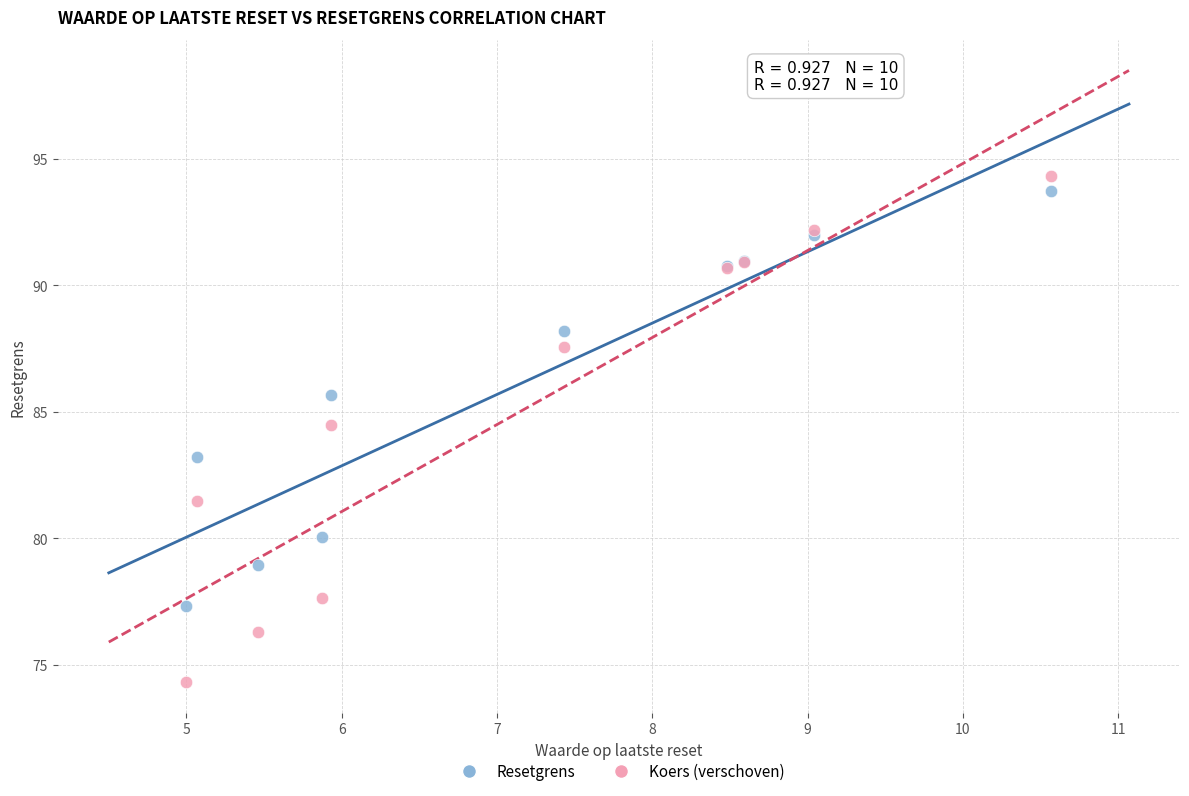

Which series has the widest spread of Y values?

Koers (verschoven)